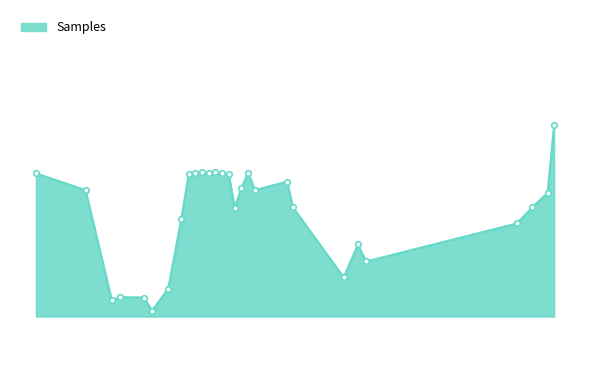

Reading right to left, what are all the values shown in this chart?

2024/04/09 03:37:33=4095539	2024/04/09 03:35:16=4036963	2024/04/09 03:29:59=4024600	2024/04/09 03:24:34=4010519	2024/04/09 02:31:58=3977585	2024/04/09 02:29:06=3992347	2024/04/09 02:24:10=3963732	2024/04/09 02:06:28=4024369	2024/04/09 02:04:23=4046795	2024/04/09 01:53:09=4039457	2024/04/09 01:50:51=4054630	2024/04/09 01:48:25=4040889	2024/04/09 01:46:09=4024154	2024/04/09 01:44:00=4053433	2024/04/09 01:41:46=4054478	2024/04/09 01:39:21=4055053	2024/04/09 01:37:17=4054144	2024/04/09 01:34:48=4055470	2024/04/09 01:32:25=4054571	2024/04/09 01:30:05=4053766	2024/04/09 01:27:29=4013995	2024/04/09 01:22:54=3953977	2024/04/09 01:17:19=3934857	2024/04/09 01:14:27=3946358	2024/04/09 01:06:06=3946682	2024/04/09 01:03:14=3943905	2024/04/09 00:54:05=4039397	2024/04/09 00:36:46=4053956